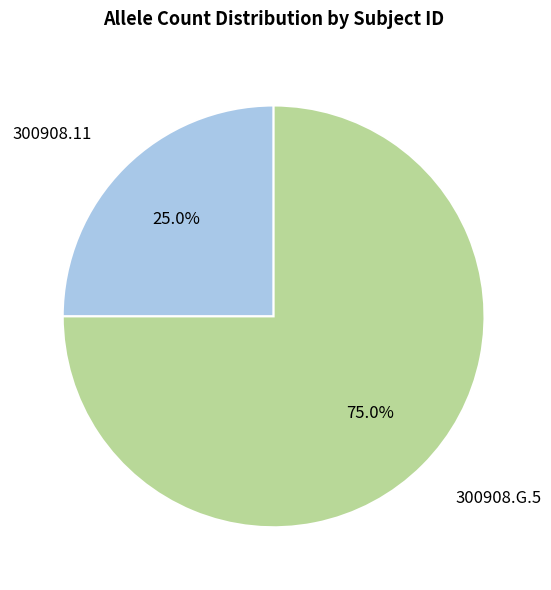

Rank the categories by value from lowest to highest.

300908.11, 300908.G.5